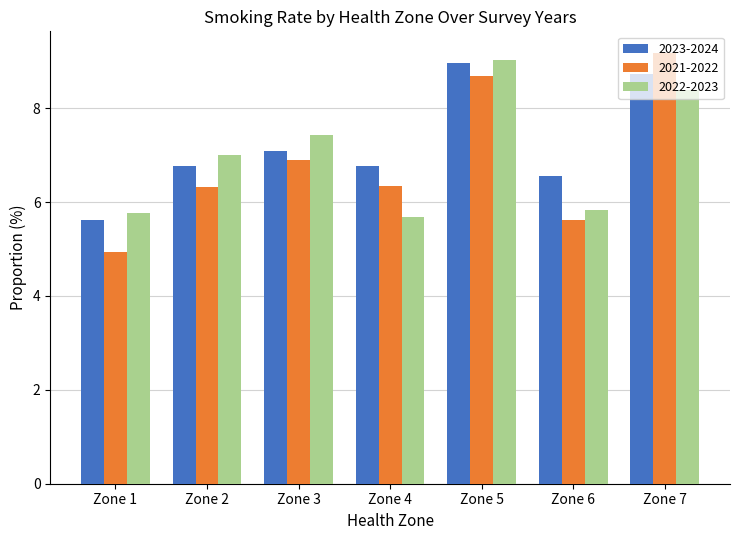

Rank the series at Zone 7 from highest to lowest value.

2021-2022, 2023-2024, 2022-2023